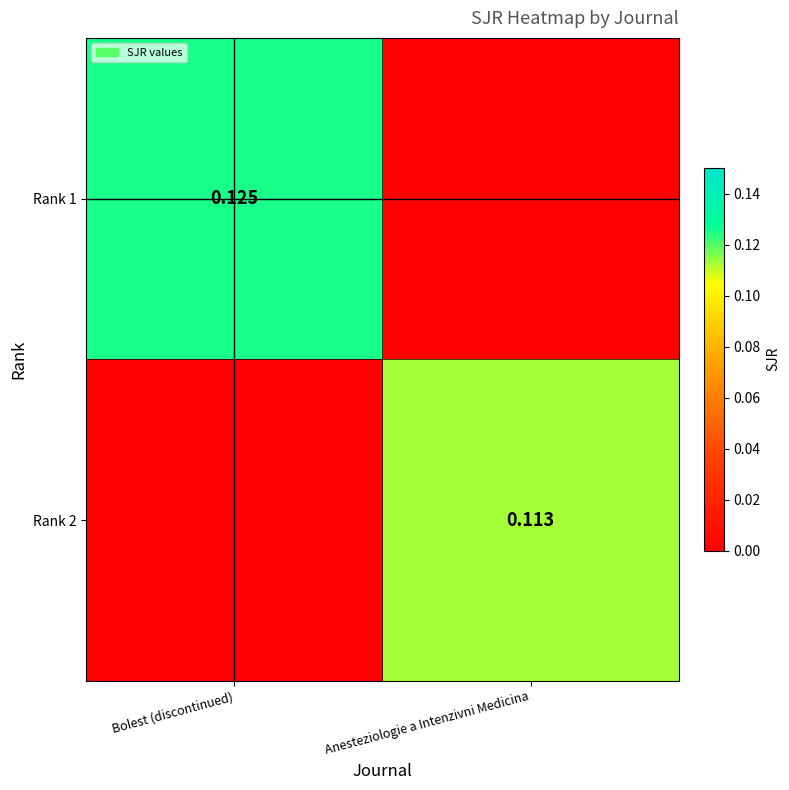

At which label does Rank 2 reach its minimum?

Bolest (discontinued)